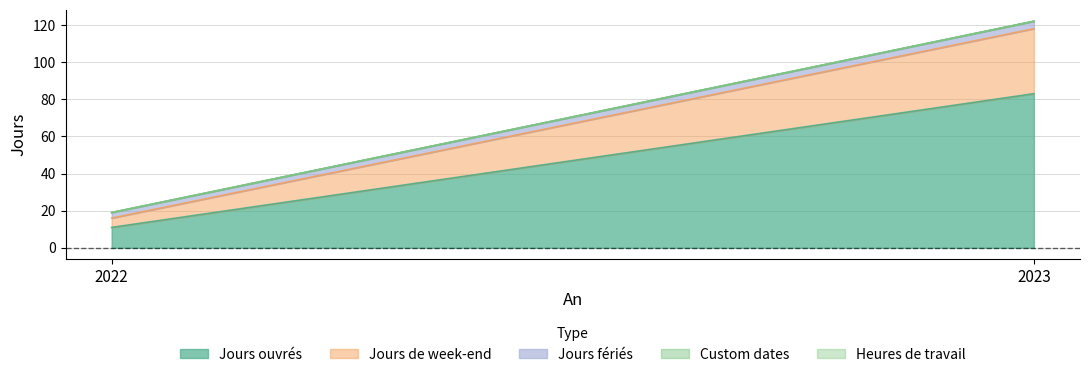

True or false: Jours de week-end has a value of 5 at 2022.

True